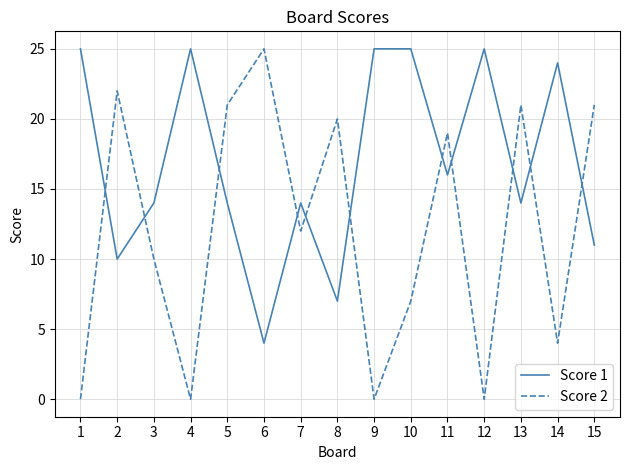

True or false: Score 1 and Score 2 intersect in this chart.

True